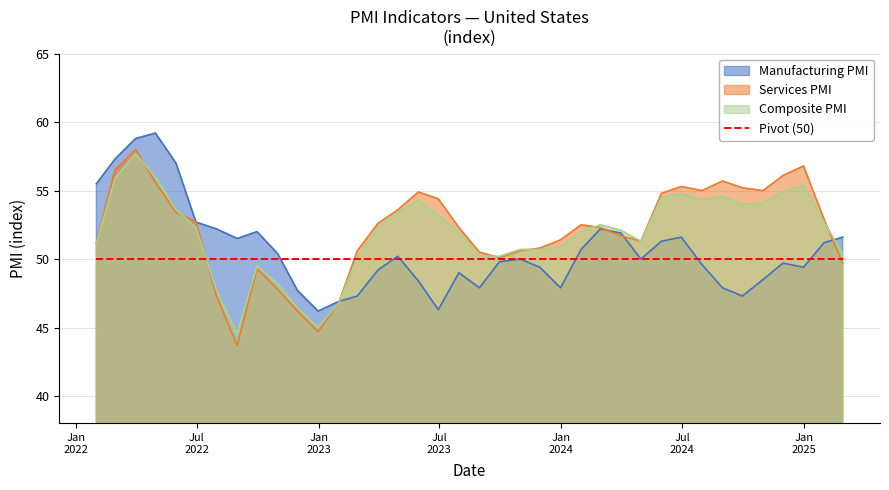

Reading left to right, what are all the values shown in this chart?

Manufacturing PMI: 2022-01-31=55.5	2022-02-28=57.3	2022-03-31=58.8	2022-04-30=59.2	2022-05-31=57.0	2022-06-30=52.7	2022-07-31=52.2	2022-08-31=51.5	2022-09-30=52.0	2022-10-31=50.4	2022-11-30=47.7	2022-12-31=46.2	2023-01-31=46.9	2023-02-28=47.3	2023-03-31=49.2	2023-04-30=50.2	2023-05-31=48.4	2023-06-30=46.3	2023-07-31=49.0	2023-08-31=47.9	2023-09-30=49.8	2023-10-31=50.0	2023-11-30=49.4	2023-12-31=47.9	2024-01-31=50.7	2024-02-29=52.2	2024-03-31=51.9	2024-04-30=50.0	2024-05-31=51.3	2024-06-30=51.6	2024-07-31=49.6	2024-08-31=47.9	2024-09-30=47.3	2024-10-31=48.5	2024-11-30=49.7	2024-12-31=49.4	2025-01-31=51.2	2025-02-28=51.6
Services PMI: 2022-01-31=51.2	2022-02-28=56.5	2022-03-31=58.0	2022-04-30=55.6	2022-05-31=53.4	2022-06-30=52.7	2022-07-31=47.3	2022-08-31=43.7	2022-09-30=49.3	2022-10-31=47.8	2022-11-30=46.2	2022-12-31=44.7	2023-01-31=46.8	2023-02-28=50.6	2023-03-31=52.6	2023-04-30=53.6	2023-05-31=54.9	2023-06-30=54.4	2023-07-31=52.3	2023-08-31=50.5	2023-09-30=50.1	2023-10-31=50.6	2023-11-30=50.8	2023-12-31=51.4	2024-01-31=52.5	2024-02-29=52.3	2024-03-31=51.7	2024-04-30=51.3	2024-05-31=54.8	2024-06-30=55.3	2024-07-31=55.0	2024-08-31=55.7	2024-09-30=55.2	2024-10-31=55.0	2024-11-30=56.1	2024-12-31=56.8	2025-01-31=52.9	2025-02-28=49.7
Composite PMI: 2022-01-31=51.1	2022-02-28=55.9	2022-03-31=57.7	2022-04-30=56.0	2022-05-31=53.6	2022-06-30=52.3	2022-07-31=47.7	2022-08-31=44.6	2022-09-30=49.5	2022-10-31=48.2	2022-11-30=46.4	2022-12-31=45.0	2023-01-31=46.8	2023-02-28=50.1	2023-03-31=52.3	2023-04-30=53.4	2023-05-31=54.3	2023-06-30=53.2	2023-07-31=52.0	2023-08-31=50.2	2023-09-30=50.2	2023-10-31=50.7	2023-11-30=50.7	2023-12-31=50.9	2024-01-31=52.0	2024-02-29=52.5	2024-03-31=52.1	2024-04-30=51.3	2024-05-31=54.5	2024-06-30=54.8	2024-07-31=54.3	2024-08-31=54.6	2024-09-30=54.0	2024-10-31=54.1	2024-11-30=54.9	2024-12-31=55.4	2025-01-31=52.7	2025-02-28=50.4